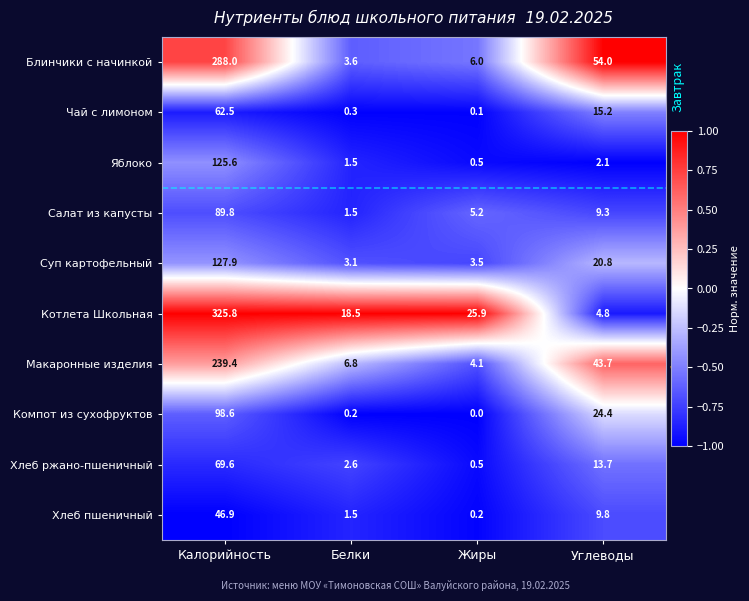

What is the difference between the maximum and minimum values in the Яблоко series?

125.1